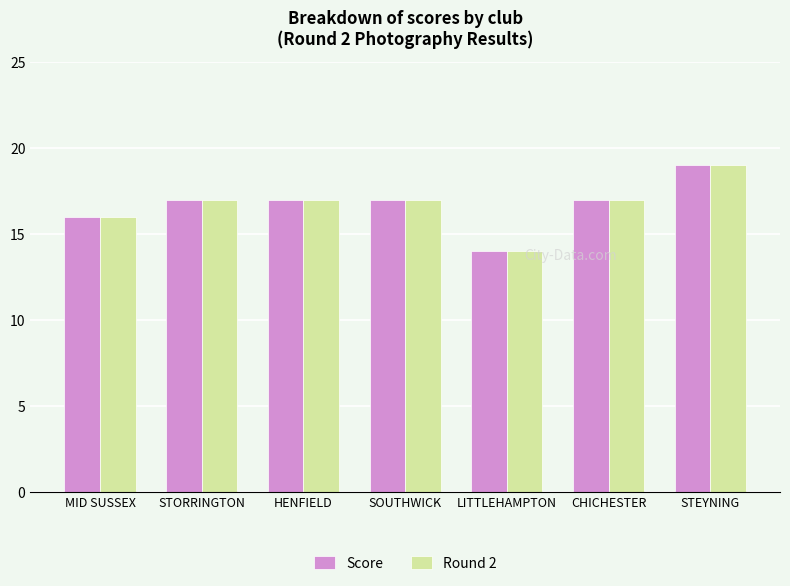

Where is Score nearest to the value 16?

MID SUSSEX